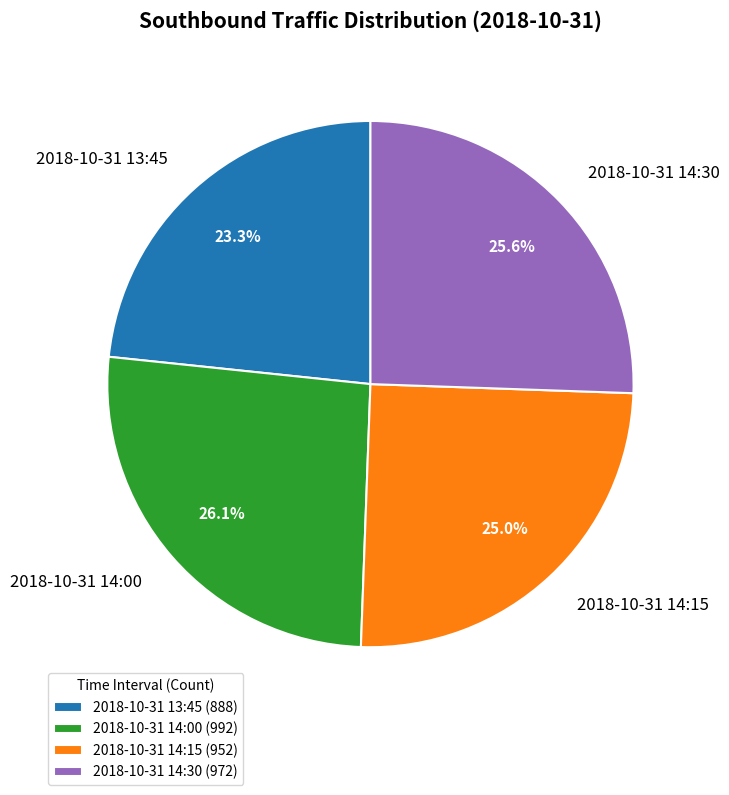

To the nearest percent, what is the average slice percentage?

25%